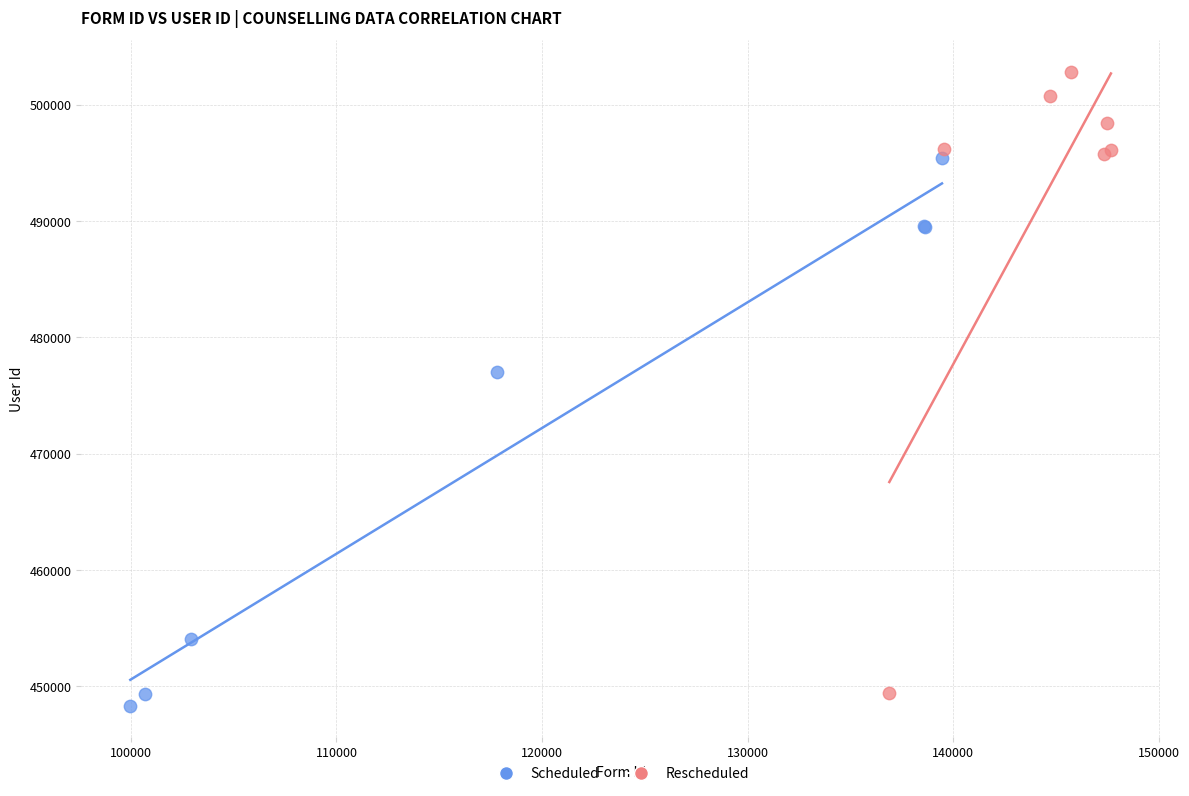

Which series has the largest Y range (max minus min)?

Rescheduled